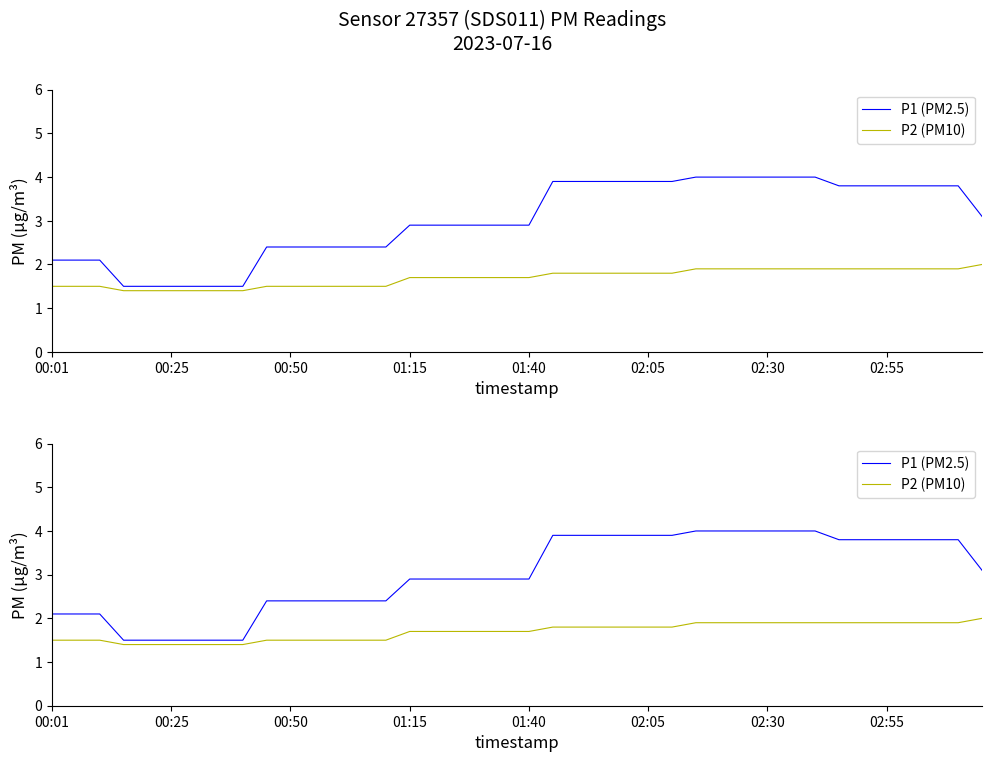

At how many categories does at least one series exceed 3?

19